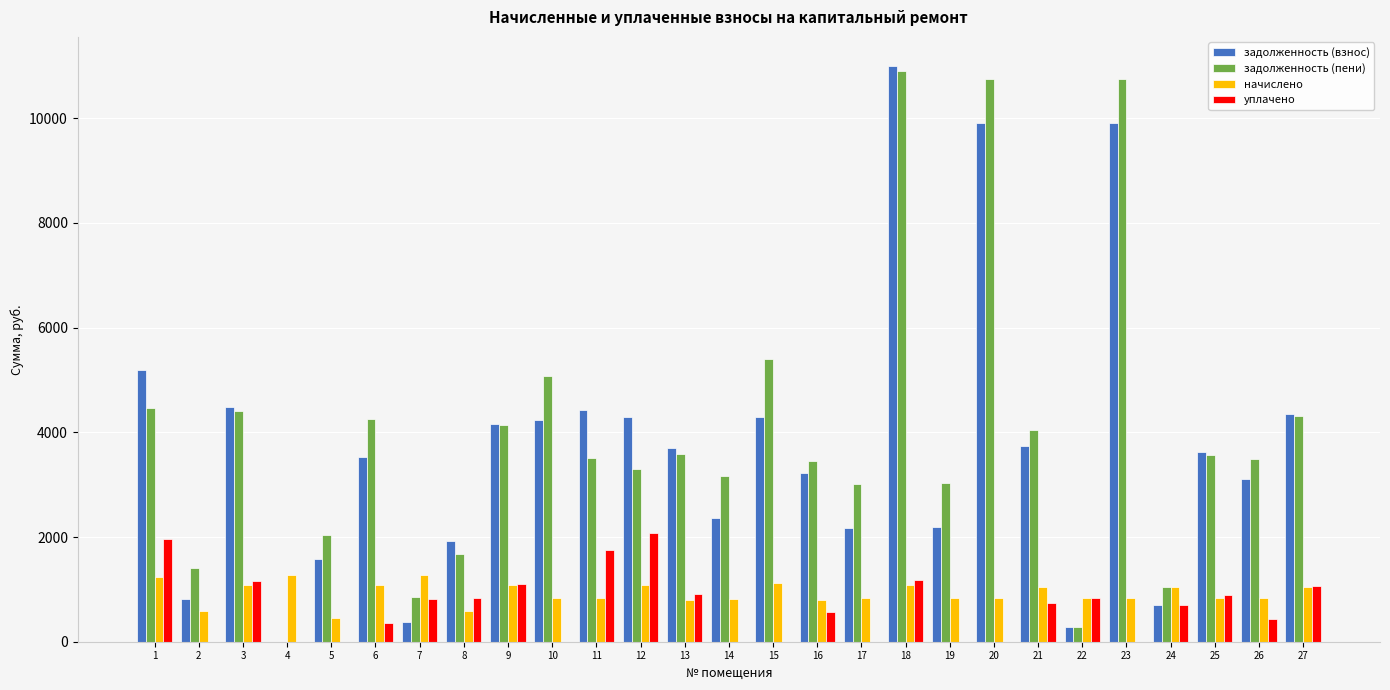

What is the greatest value displayed?

11004.8